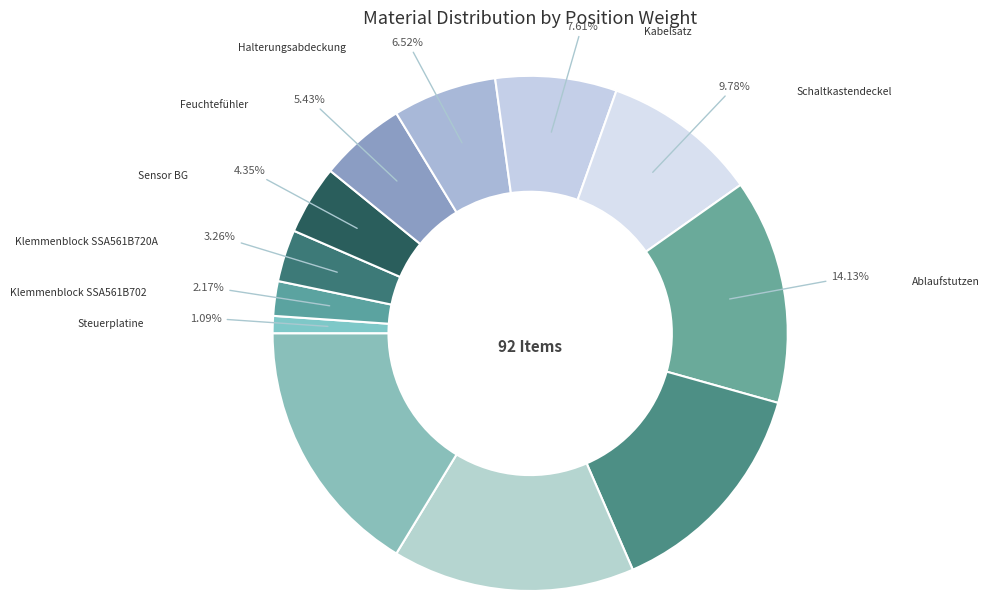

Count the number of slices in the pie.

12